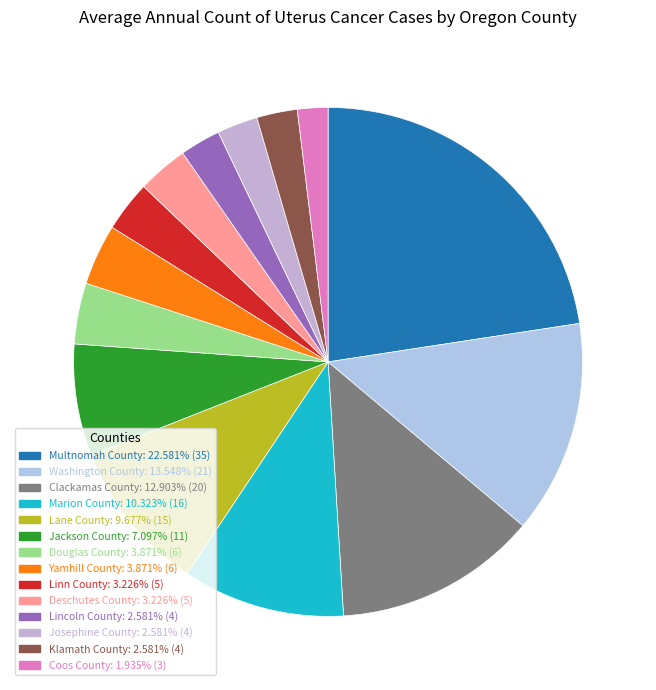

How many segments does this pie chart have?

14